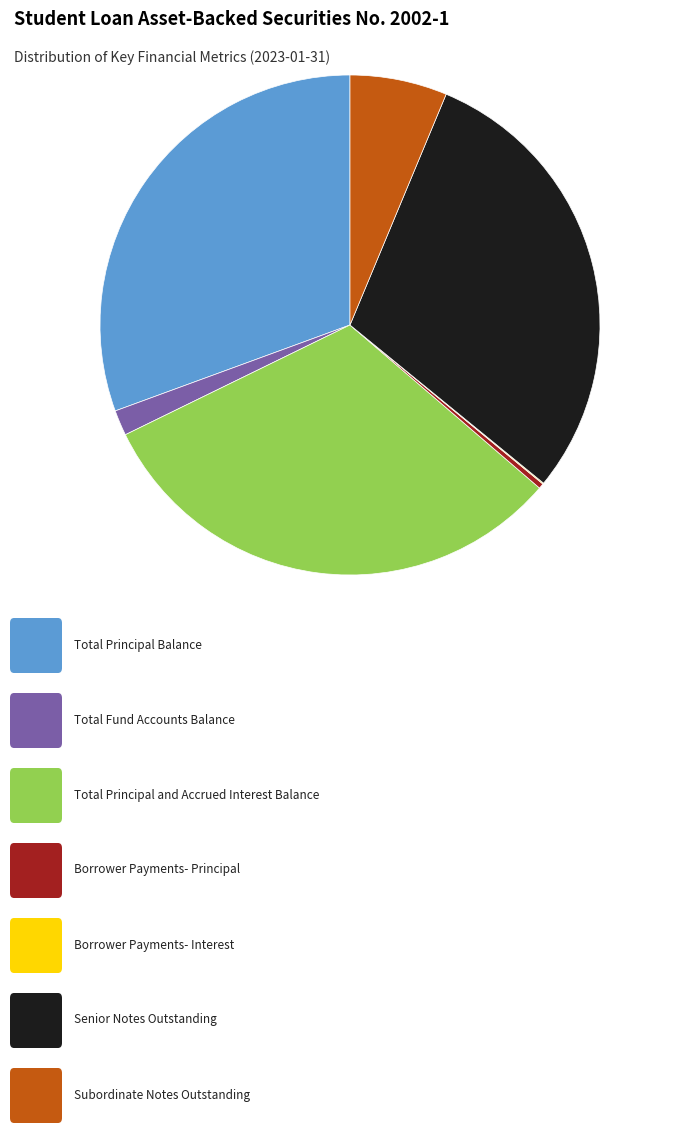

Is there a majority slice in this chart?

No